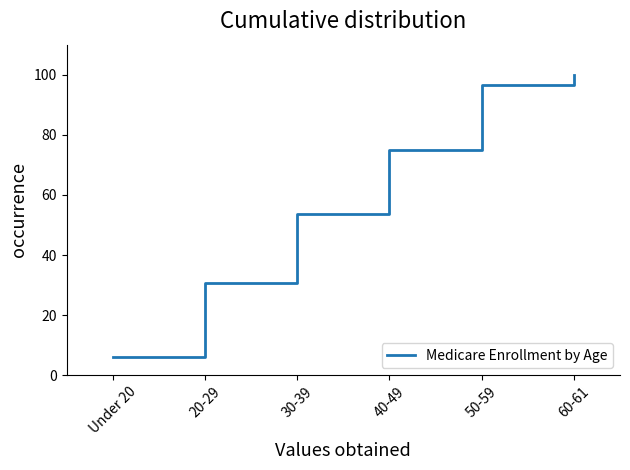

Which label corresponds to the largest value in the chart?

60-61